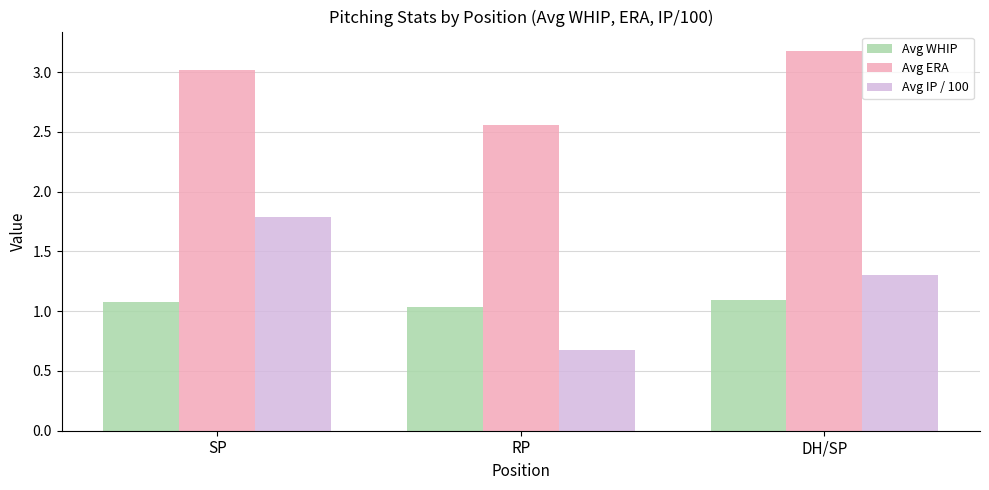

What are all the series names shown in the legend?

Avg WHIP, Avg ERA, Avg IP / 100